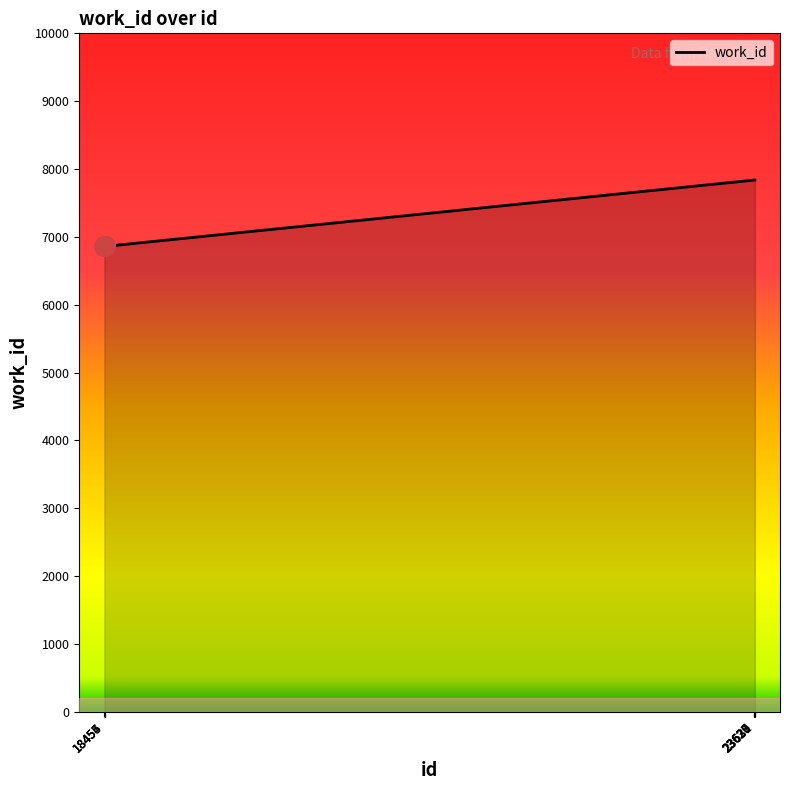

What is the minimum value shown in the chart?

6859